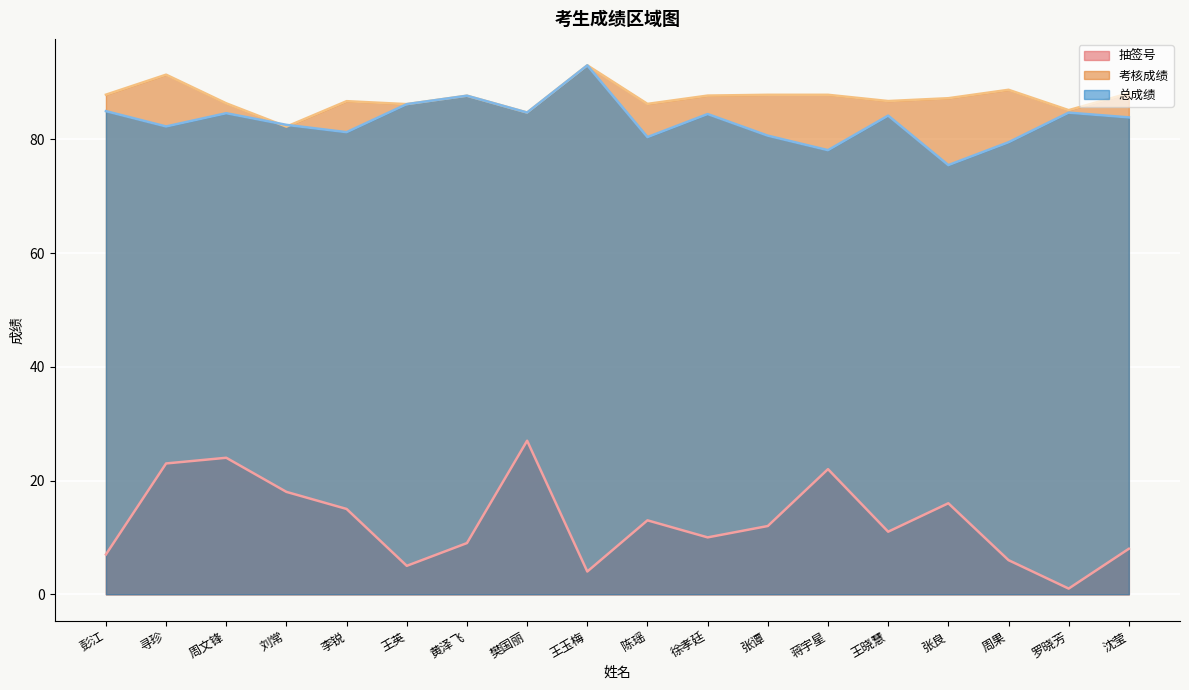

How many lines are shown in the chart?

3